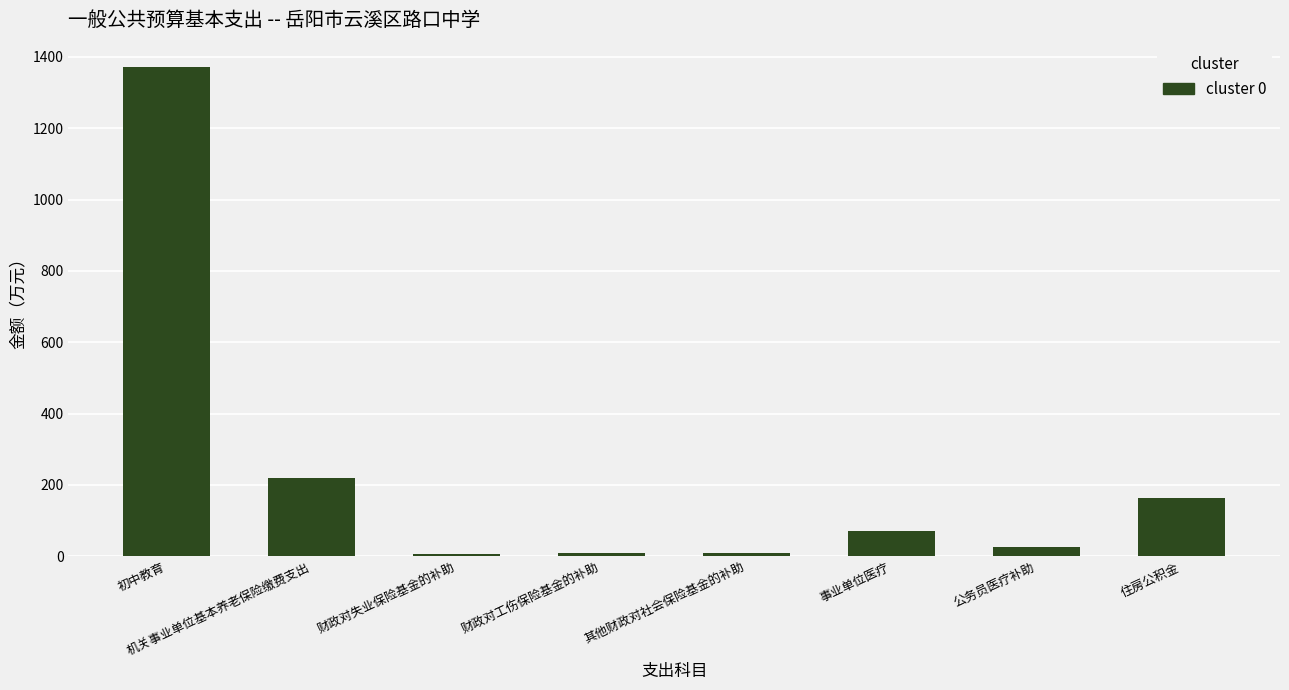

What is the difference between the maximum and minimum values?

1363.7